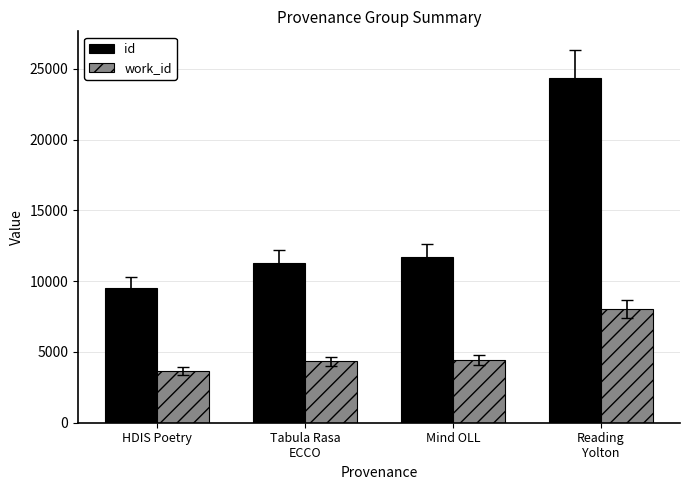

The id series shows 9500 at HDIS Poetry. True or false?

True